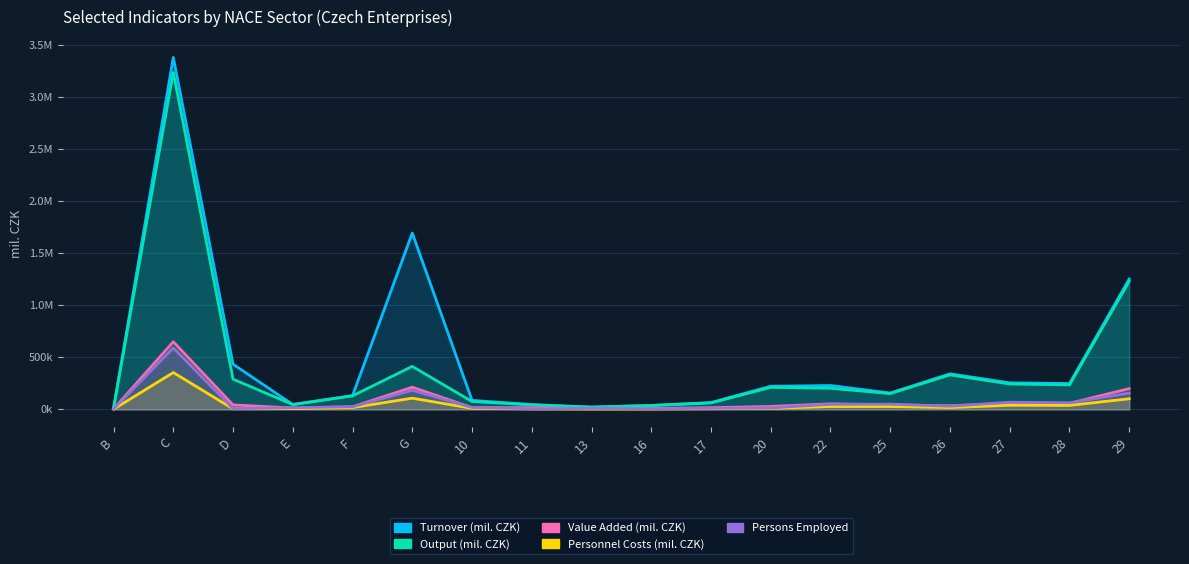

What is the difference between the maximum and minimum values in the Value Added (mil. CZK) series?

645046.8